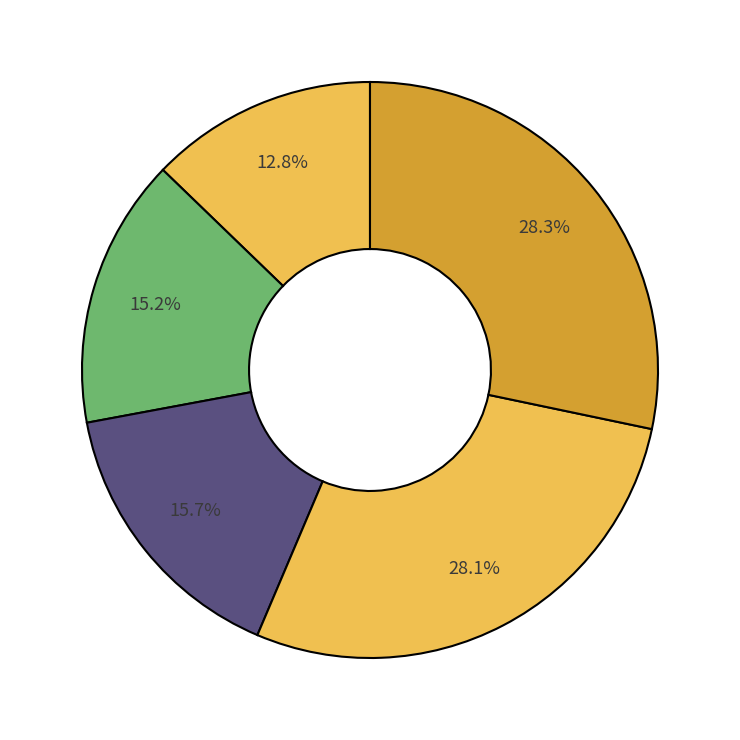

Count the number of slices in the pie.

5